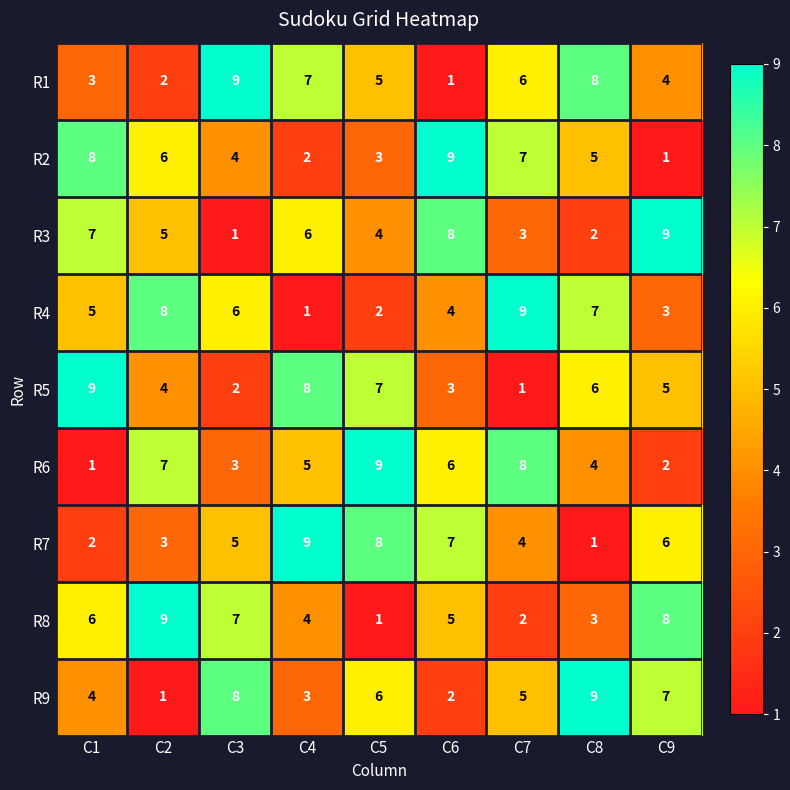

Rank the series at C6 from highest to lowest value.

R2, R3, R7, R6, R8, R4, R5, R9, R1